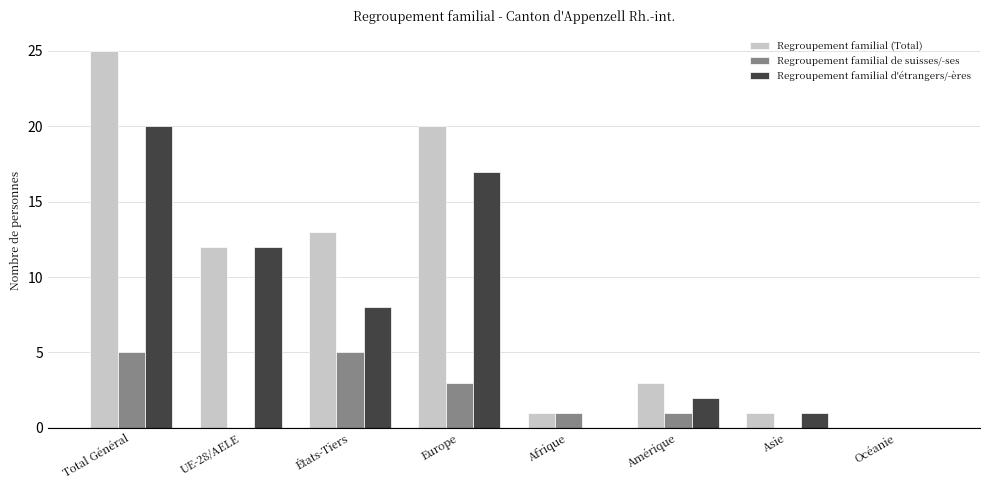

Between UE-28/AELE and Afrique, which series saw the biggest shift?

Regroupement familial d'étrangers/-ères